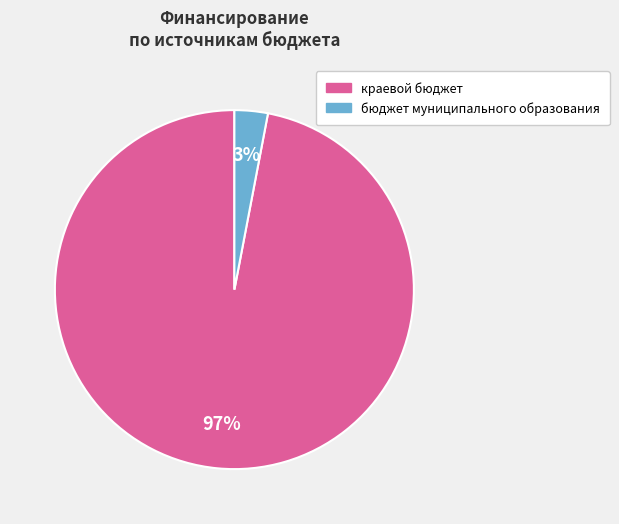

To the nearest percent, what is the difference between the largest and smallest slice percentages?

94%